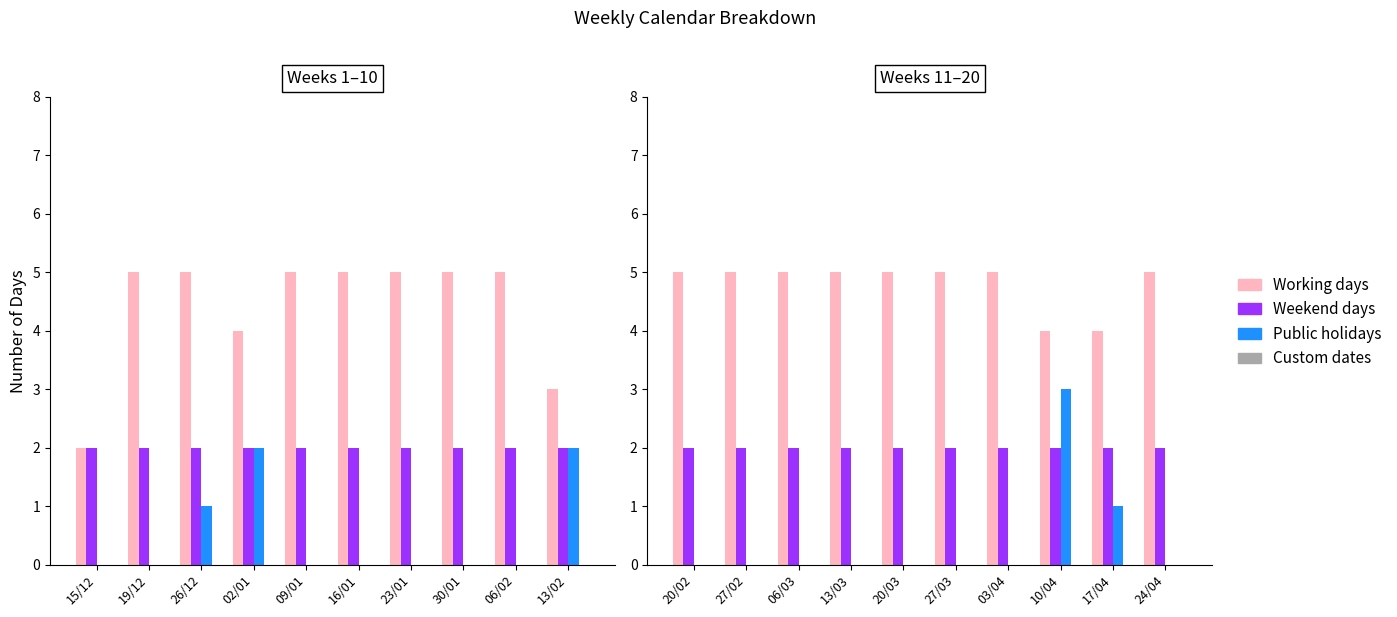

Which series has the widest spread of values?

Public holidays